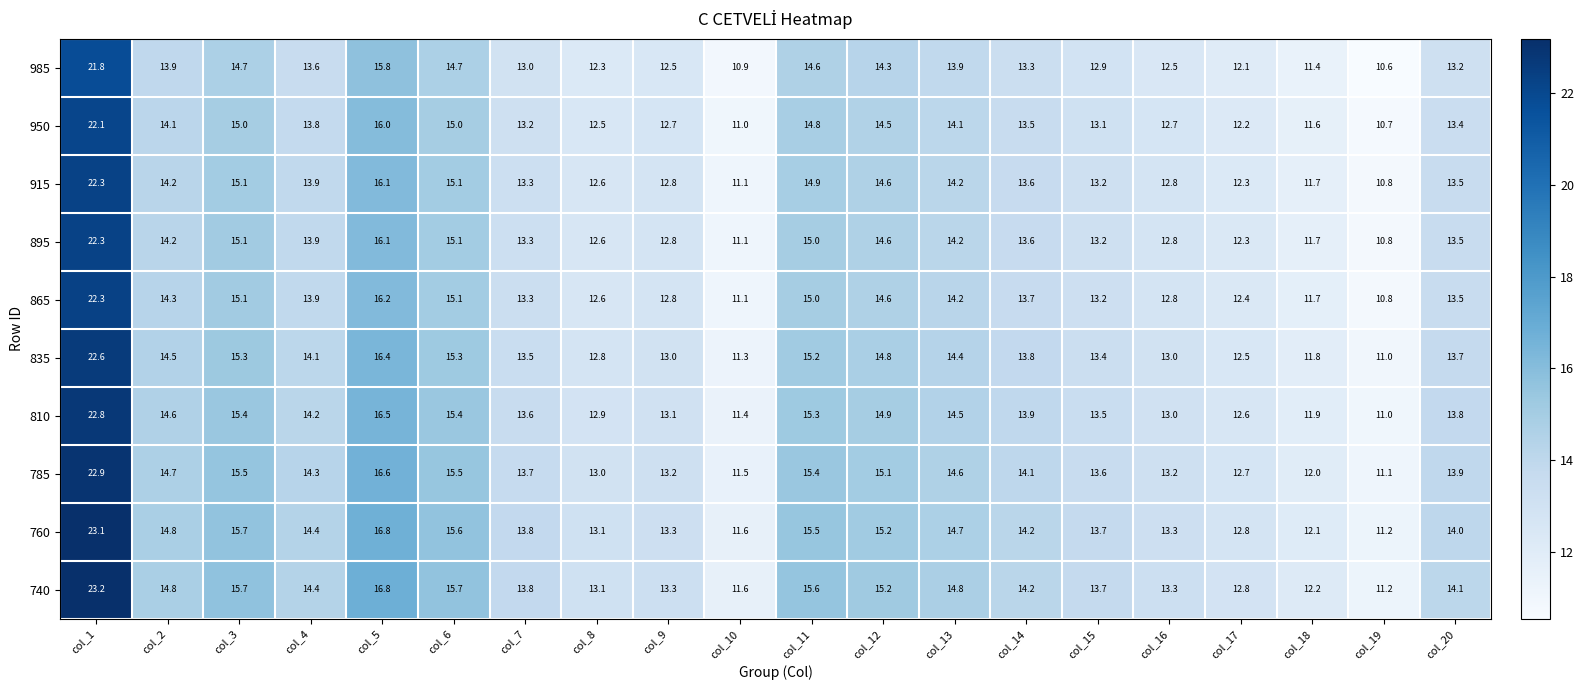

What is the sum of all 985 values?

272.0